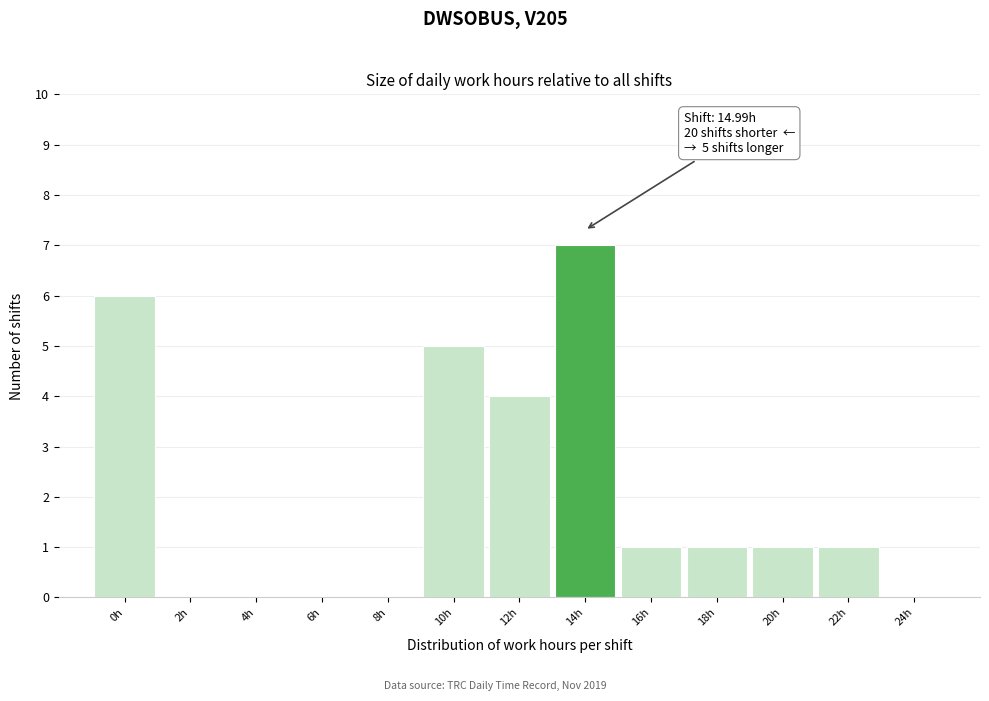

Reading right to left, transcribe all the data shown in this chart.

24h=0	22h=1	20h=1	18h=1	16h=1	14h=7	12h=4	10h=5	8h=0	6h=0	4h=0	2h=0	0h=6